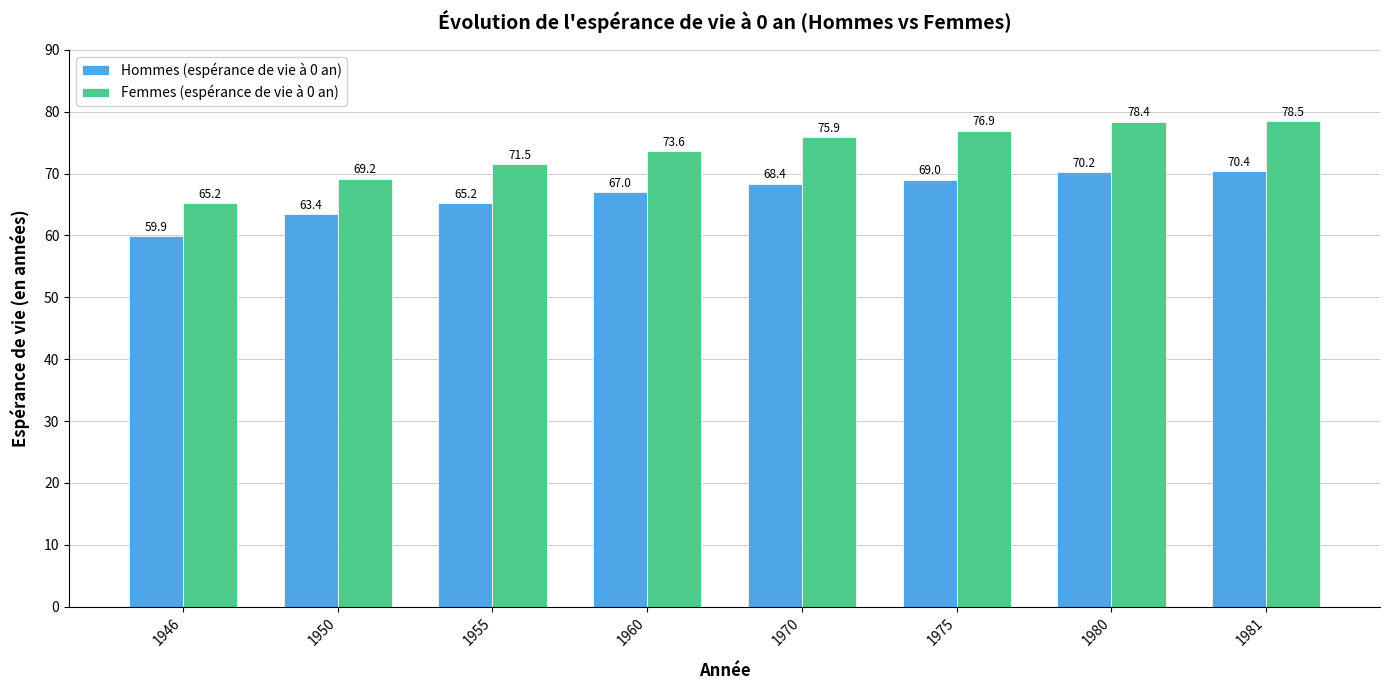

What is the value of the Femmes (espérance de vie à 0 an) bar at the 1st from the left?

65.2